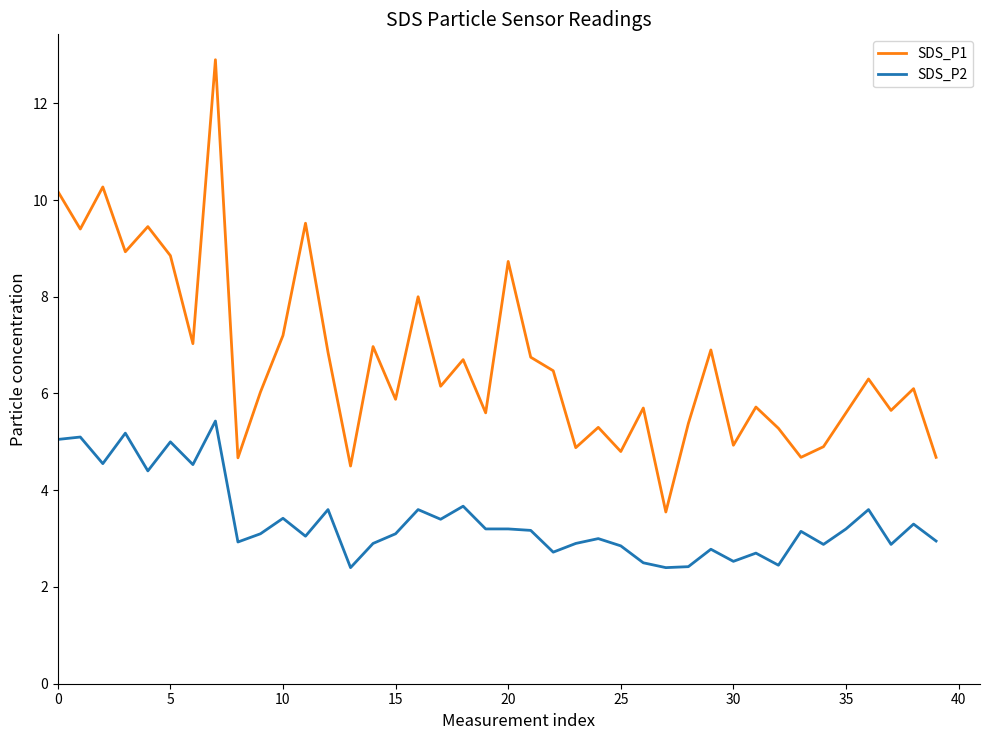

Which series has the largest range (max minus min)?

SDS_P1